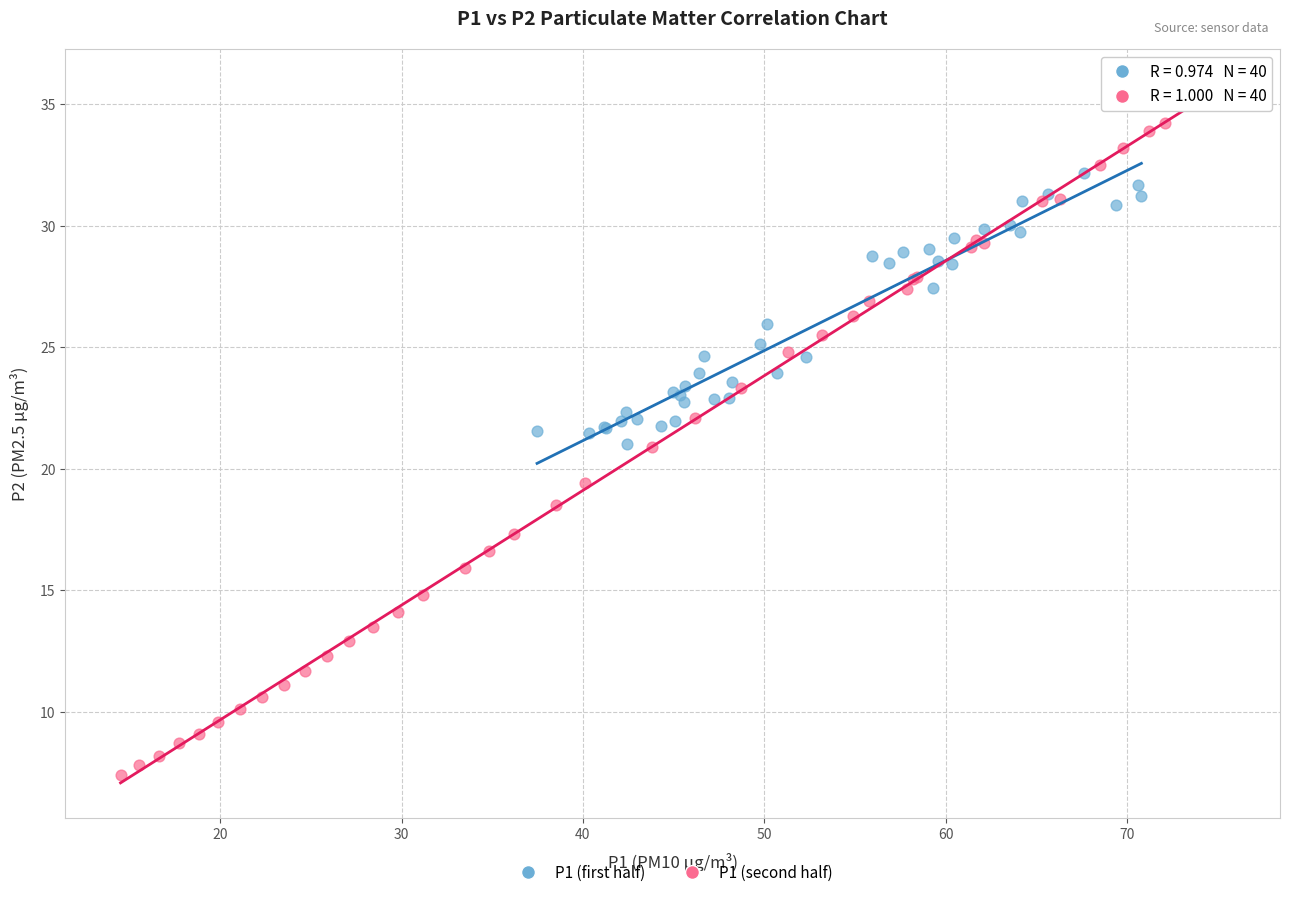

Which series contains the highest Y value?

P1 (second half)